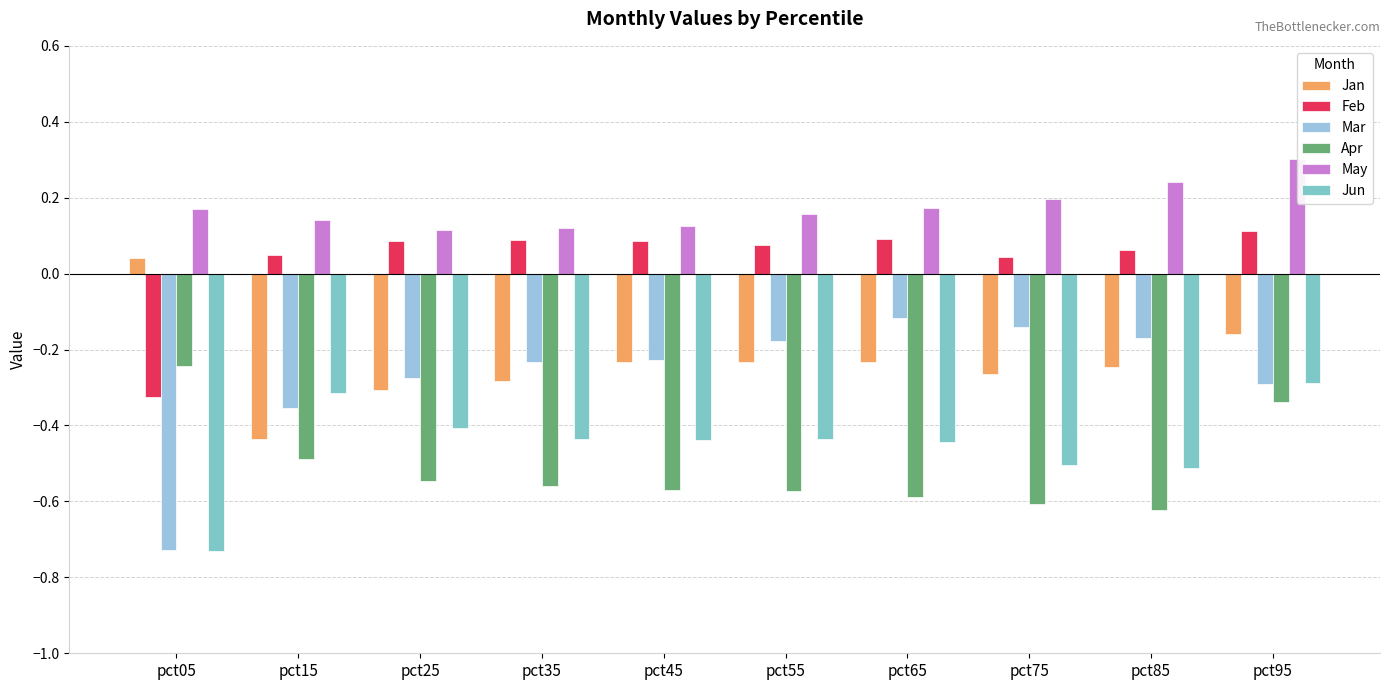

Reading left to right, extract all data points from this chart.

Jan: 0.0	-0.4	-0.3	-0.3	-0.2	-0.2	-0.2	-0.3	-0.2	-0.2
Feb: -0.3	0.0	0.1	0.1	0.1	0.1	0.1	0.0	0.1	0.1
Mar: -0.7	-0.4	-0.3	-0.2	-0.2	-0.2	-0.1	-0.1	-0.2	-0.3
Apr: -0.2	-0.5	-0.5	-0.6	-0.6	-0.6	-0.6	-0.6	-0.6	-0.3
May: 0.2	0.1	0.1	0.1	0.1	0.2	0.2	0.2	0.2	0.3
Jun: -0.7	-0.3	-0.4	-0.4	-0.4	-0.4	-0.4	-0.5	-0.5	-0.3